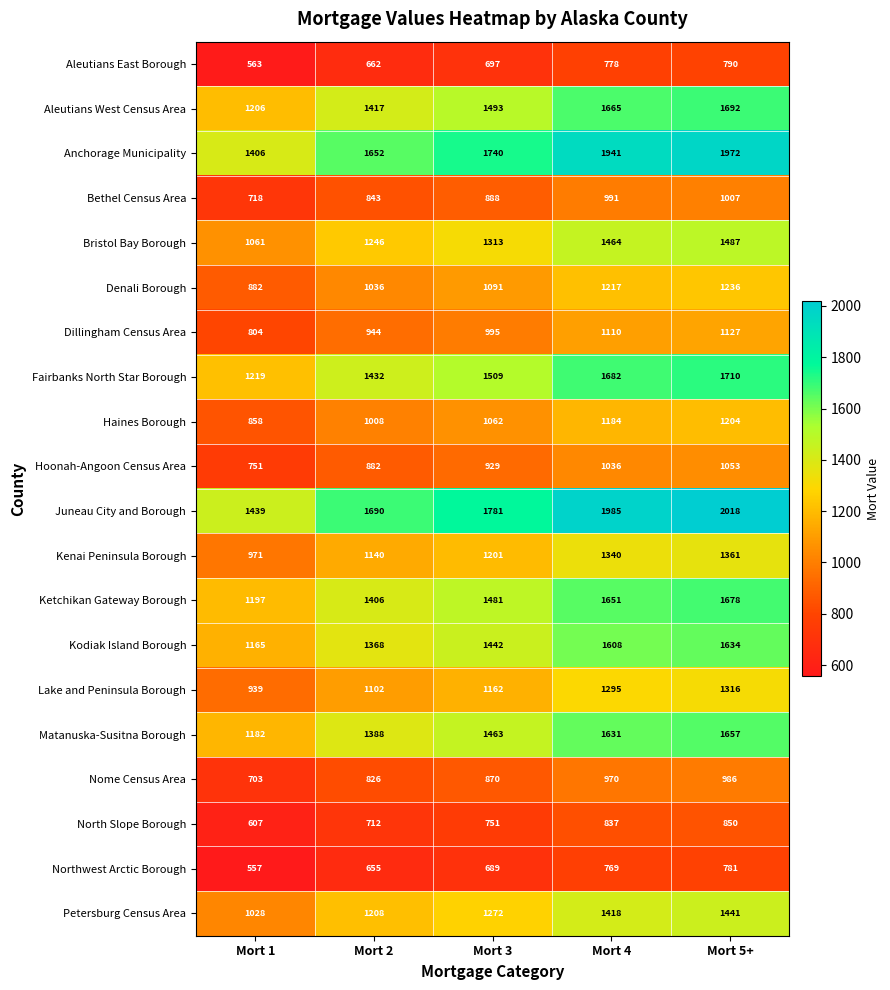

What is the approximate value of Juneau City and Borough at Mort 5+, to the nearest 10?

2020